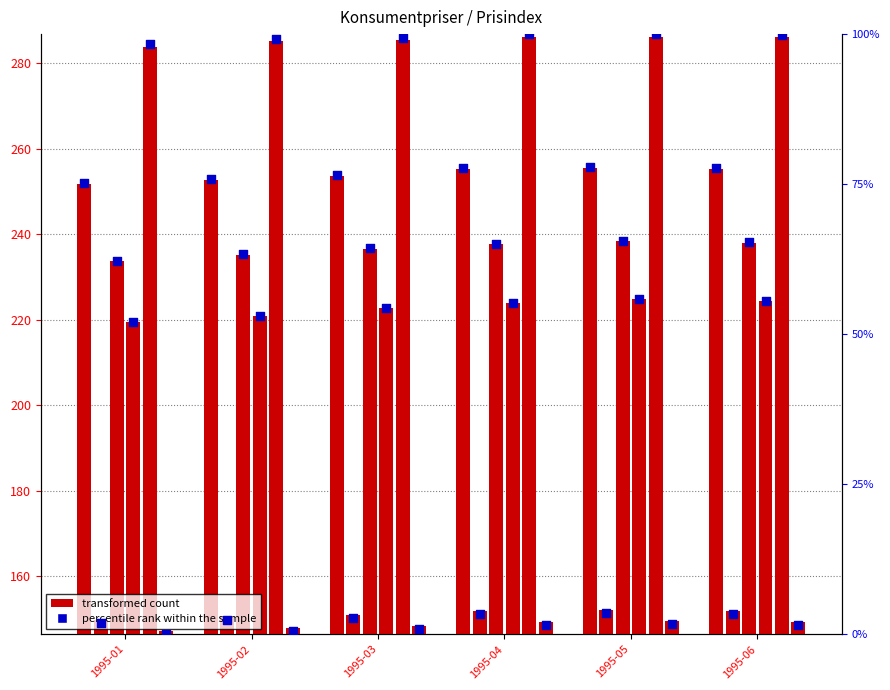

What is the total value across all series at 1995-01?

1285.6